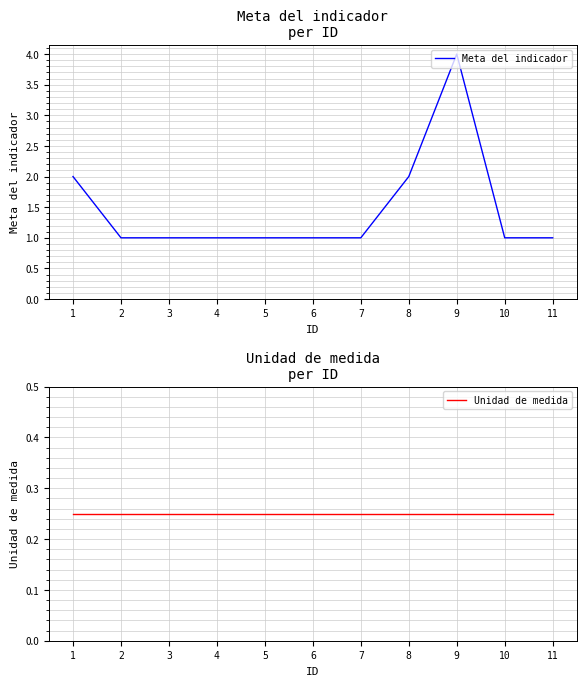

At how many categories does at least one series exceed 0?

11